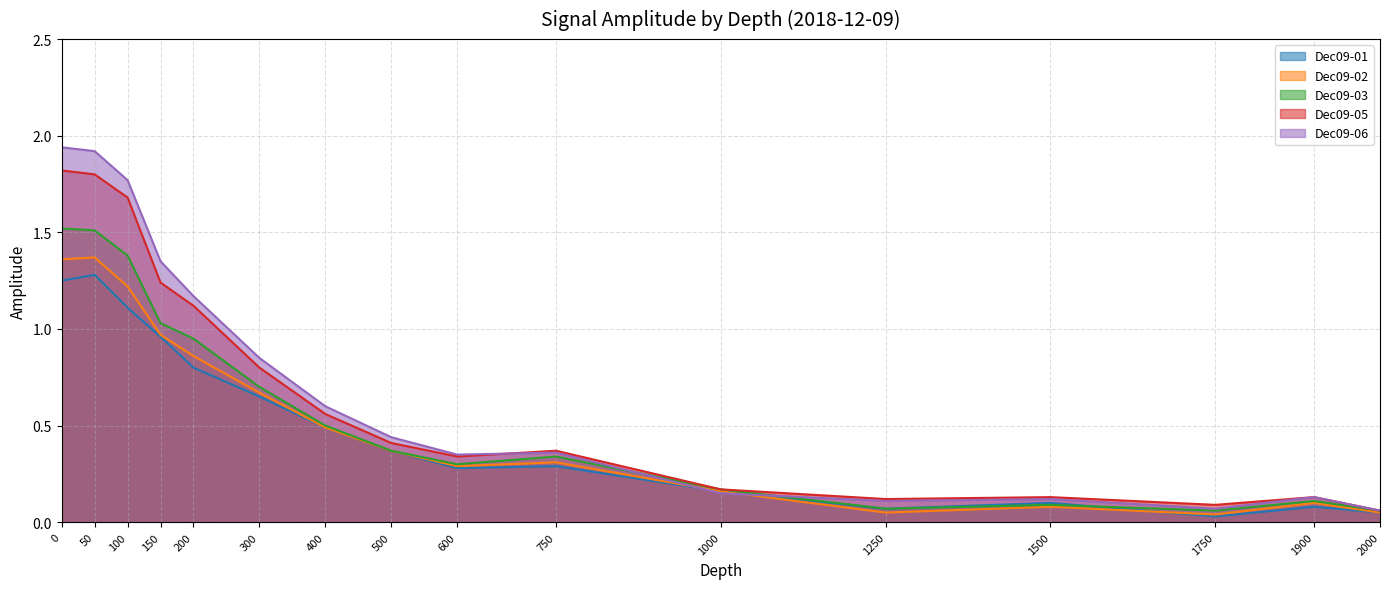

What is the difference between the Dec09-02 values at 200 and 750?

0.6